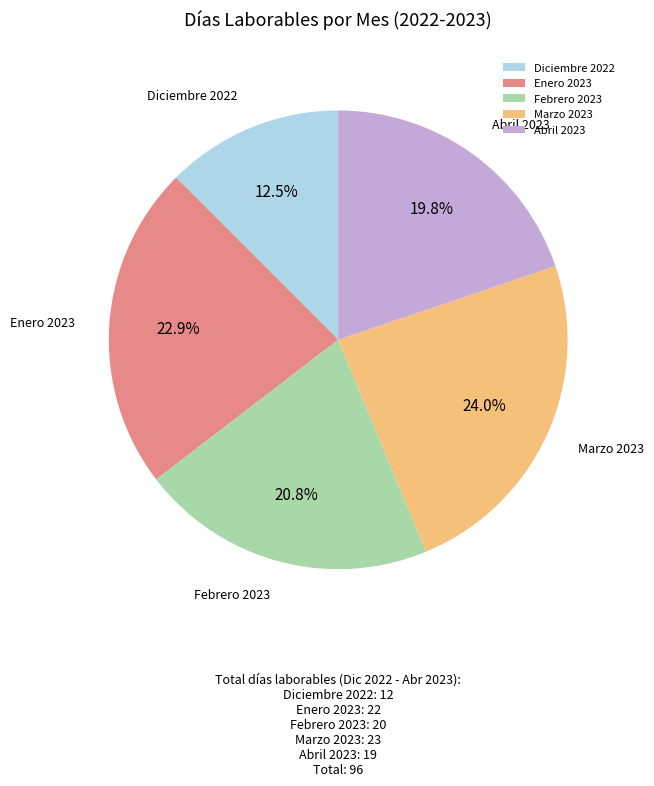

Count the number of slices in the pie.

5